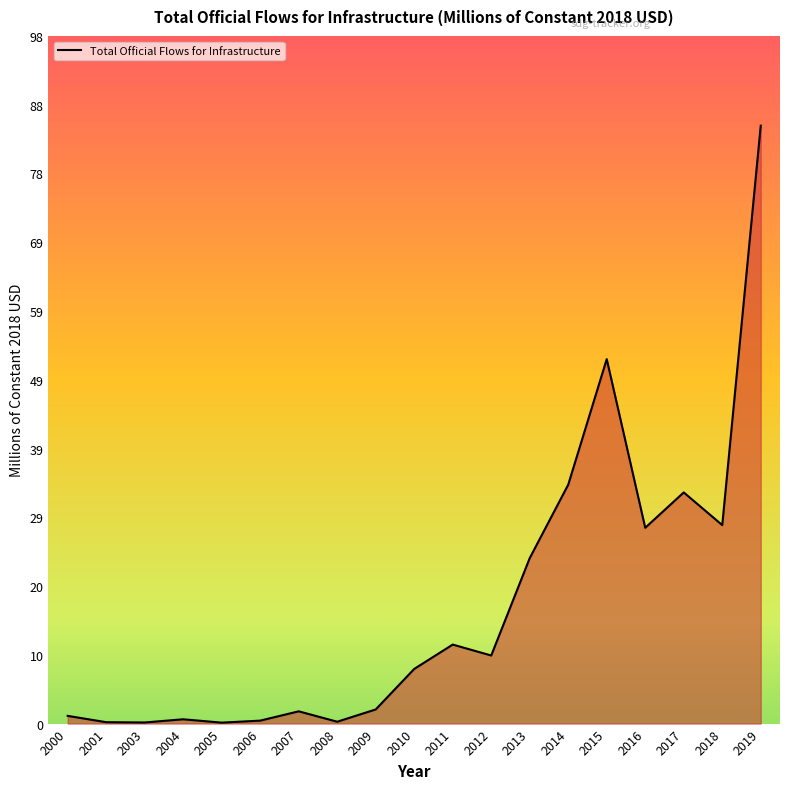

At which label does the data first exceed 7?

2010